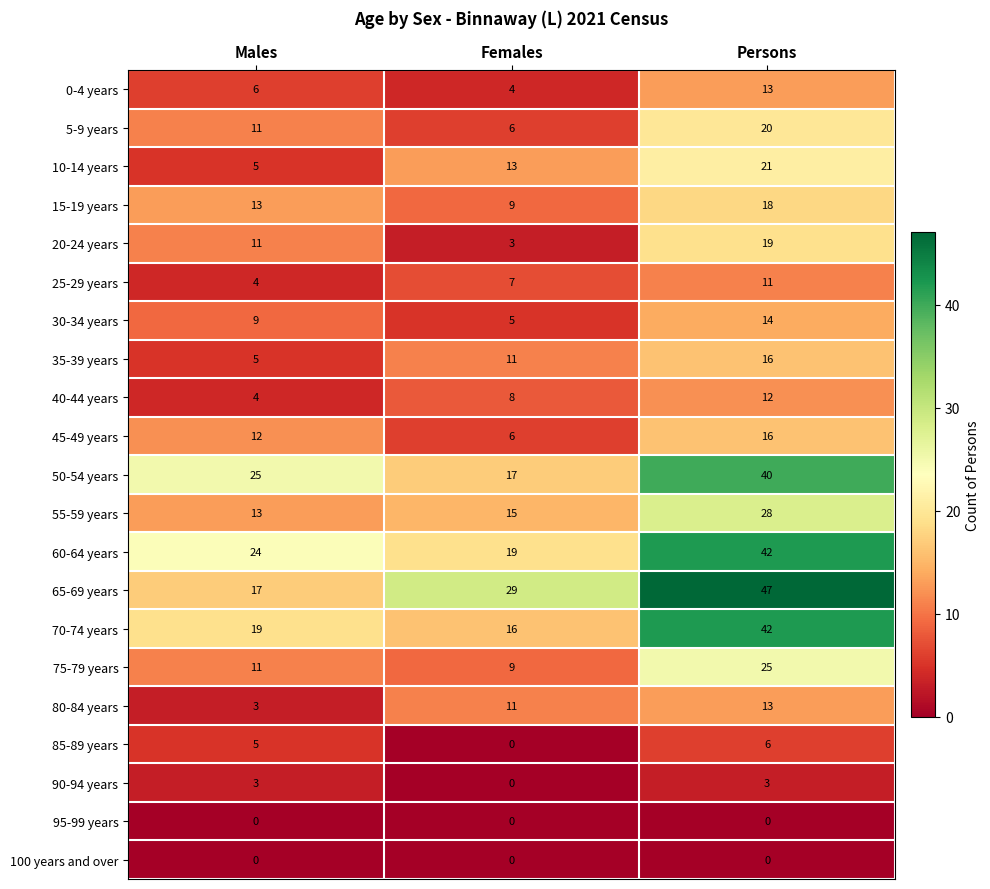

The 35-39 years series shows 11 at Females. True or false?

True